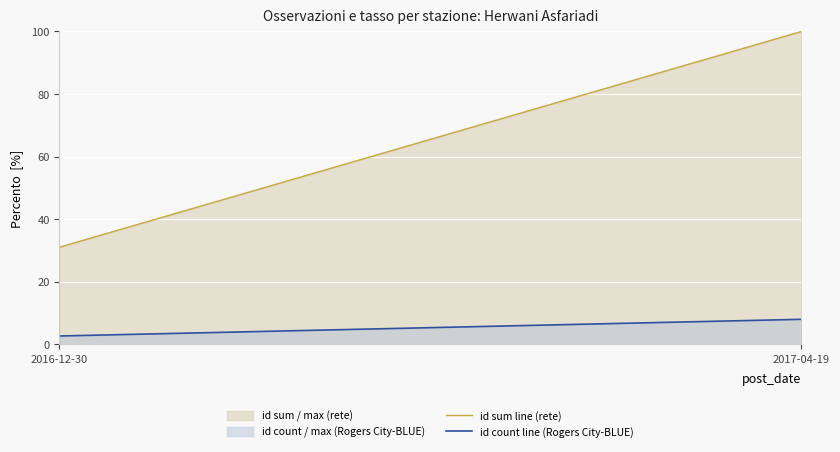

What is the value of the id sum line (rete) point at the 2nd from the left?

100.0